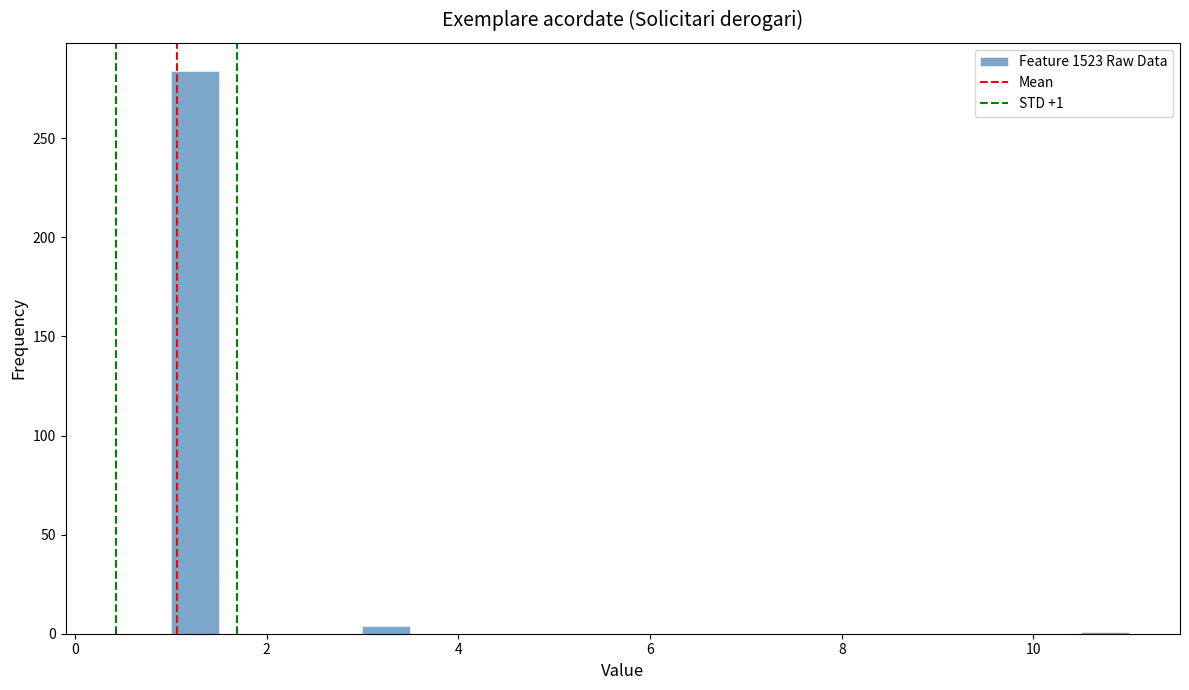

Around what value on the x-axis is the tallest bar? Give the approximate position of its centre, as read against the axis.

1.2